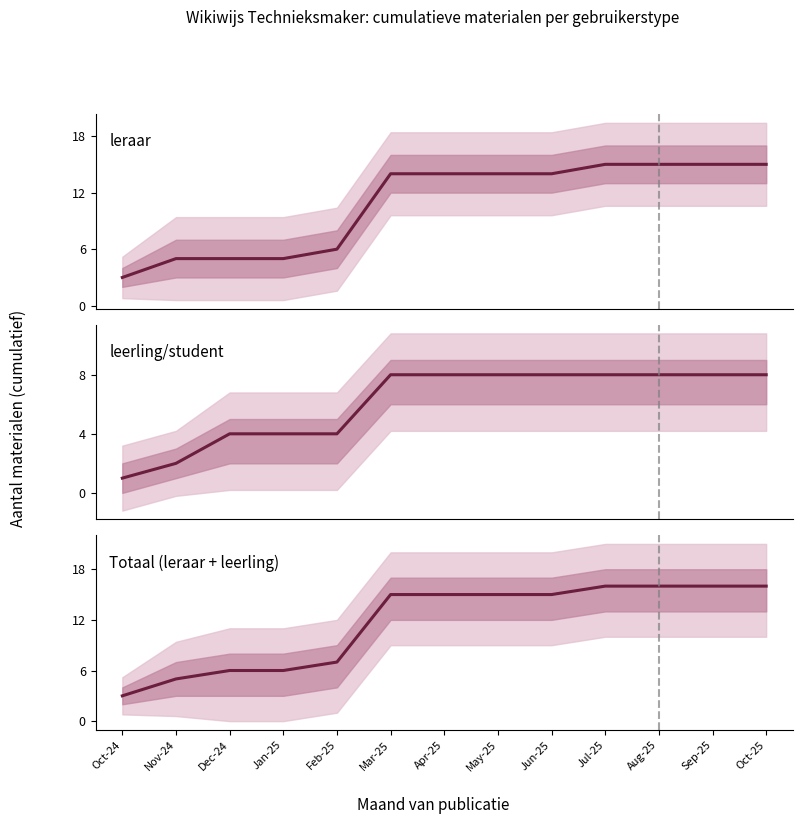

Reading left to right, extract all data points from this chart.

leraar: 3	5	5	5	6	14	14	14	14	15	15	15	15
leerling/student: 1	2	4	4	4	8	8	8	8	8	8	8	8
Totaal (leraar + leerling): 3	5	6	6	7	15	15	15	15	16	16	16	16